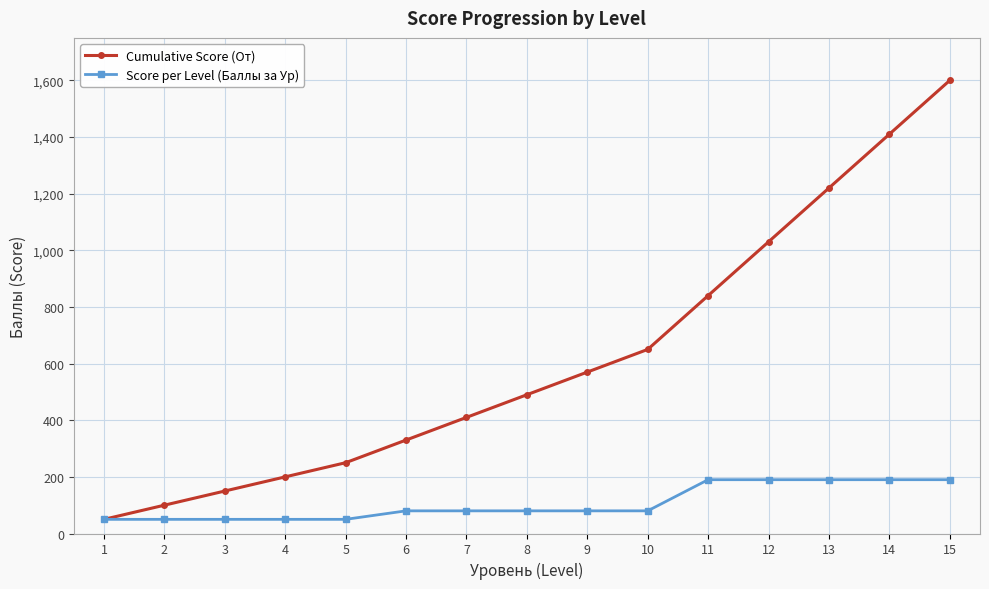

What is the highest value of the Cumulative Score (От) series?

1600